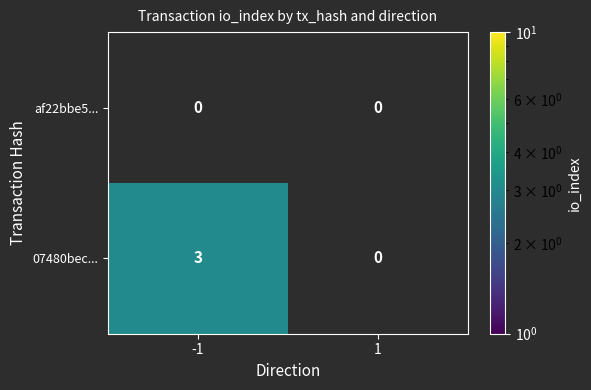

The 07480bec... series shows 2 at -1. True or false?

False